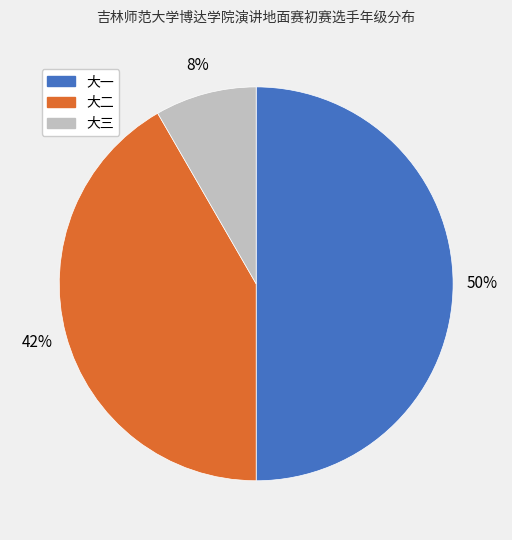

The 大二 slice represents 42% of the pie. True or false?

True